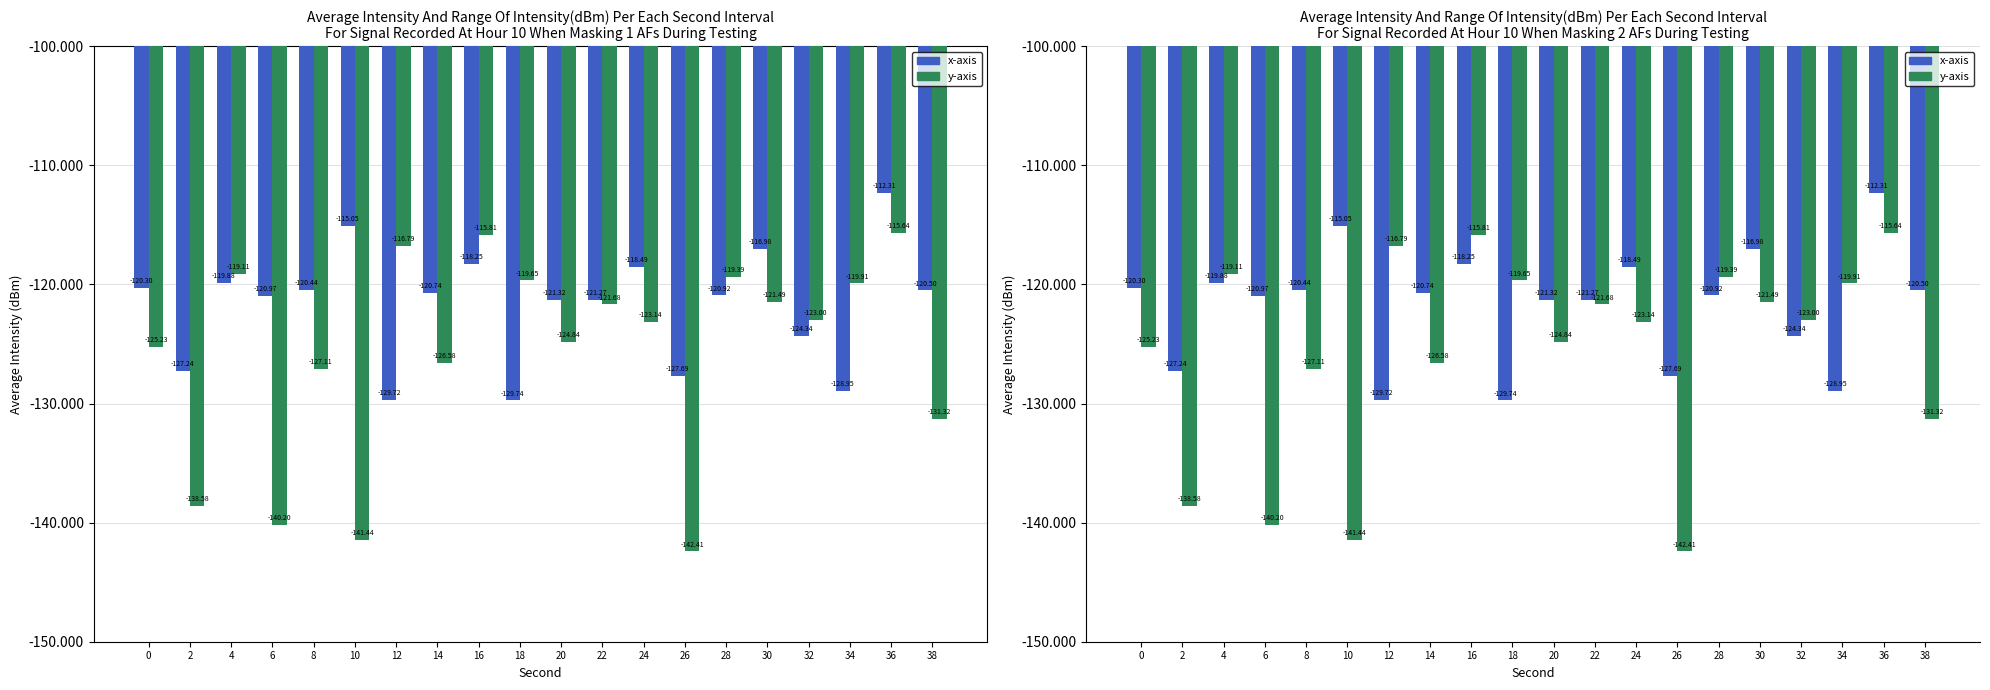

Count the number of data series in this chart.

2